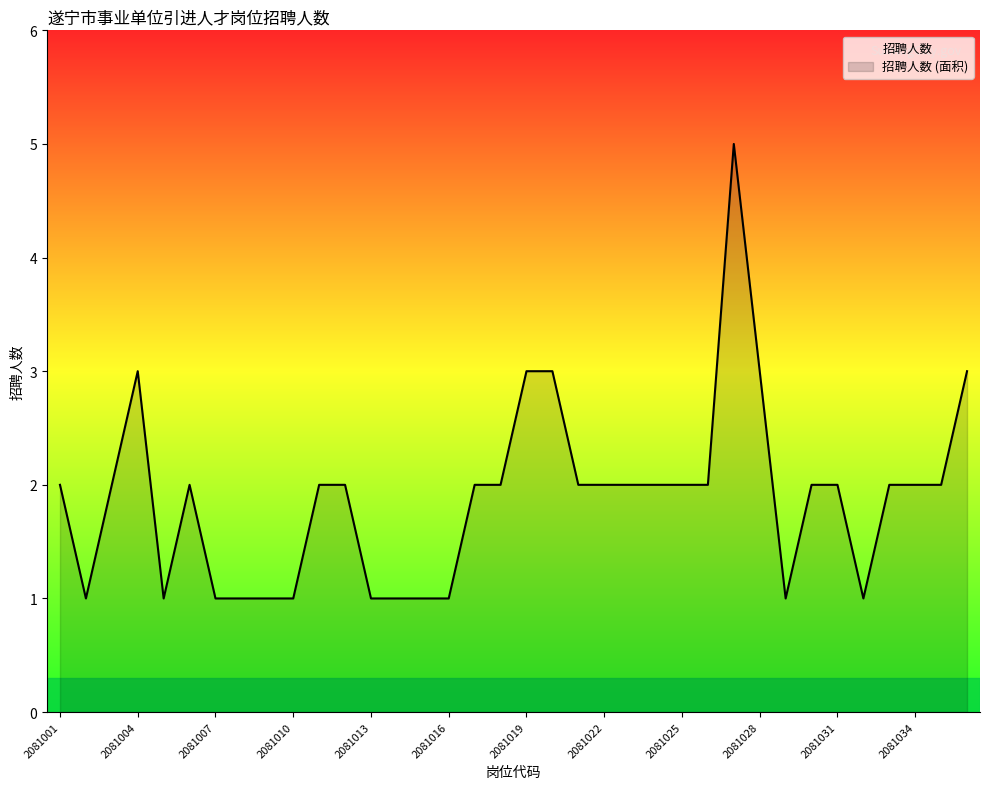

Reading left to right, transcribe all the data shown in this chart.

2	1	2	3	1	2	1	1	1	1	2	2	1	1	1	1	2	2	3	3	2	2	2	2	2	2	5	3	1	2	2	1	2	2	2	3